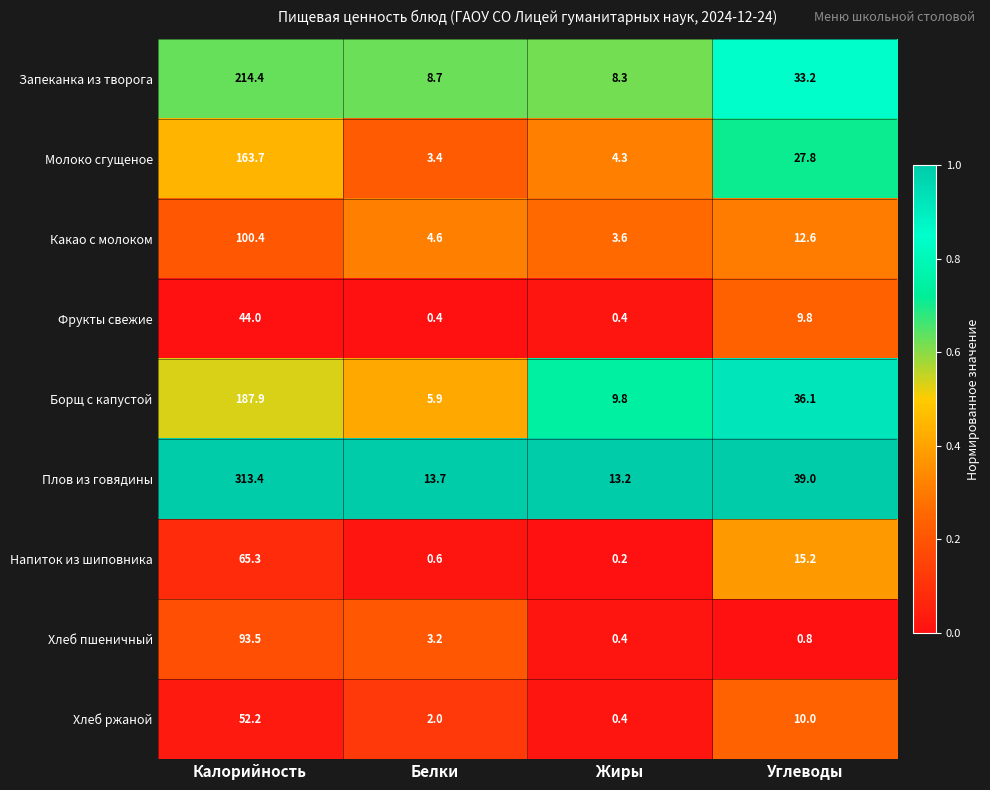

Count the number of data series in this chart.

9